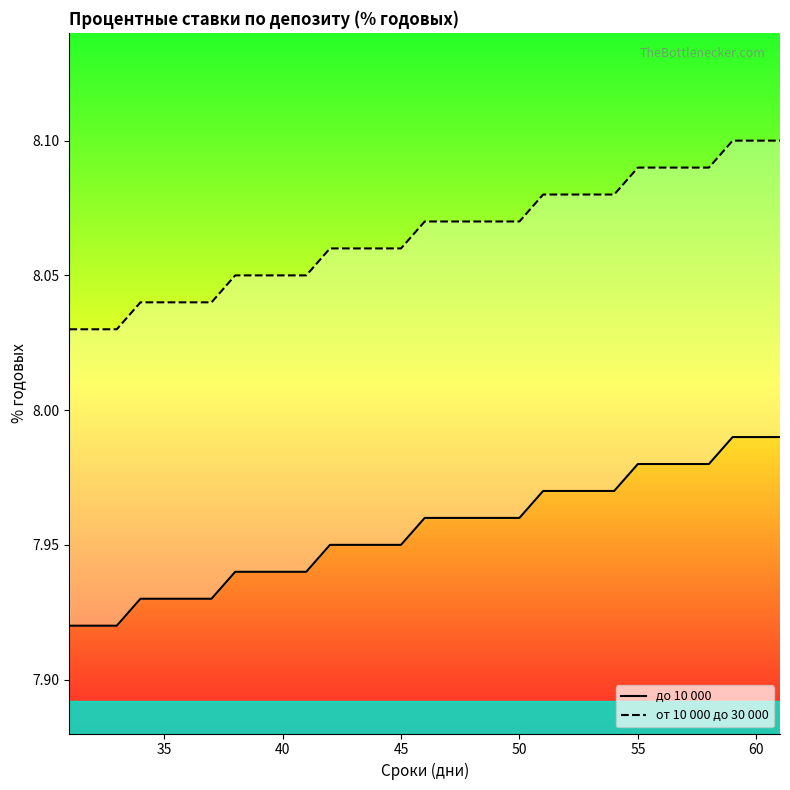

Is this an area chart (filled region under the line)?

No